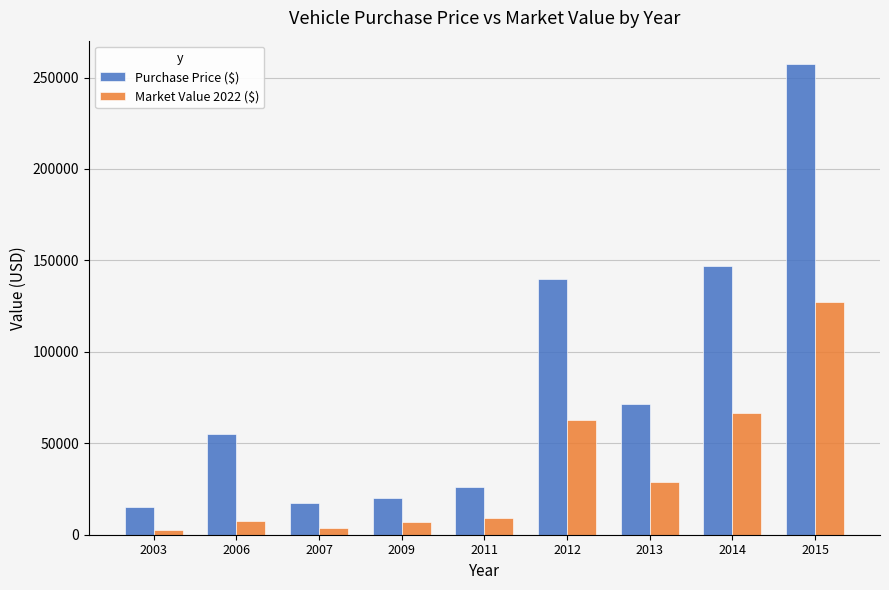

What is the spread (max minus min) of values at 2013?

42590